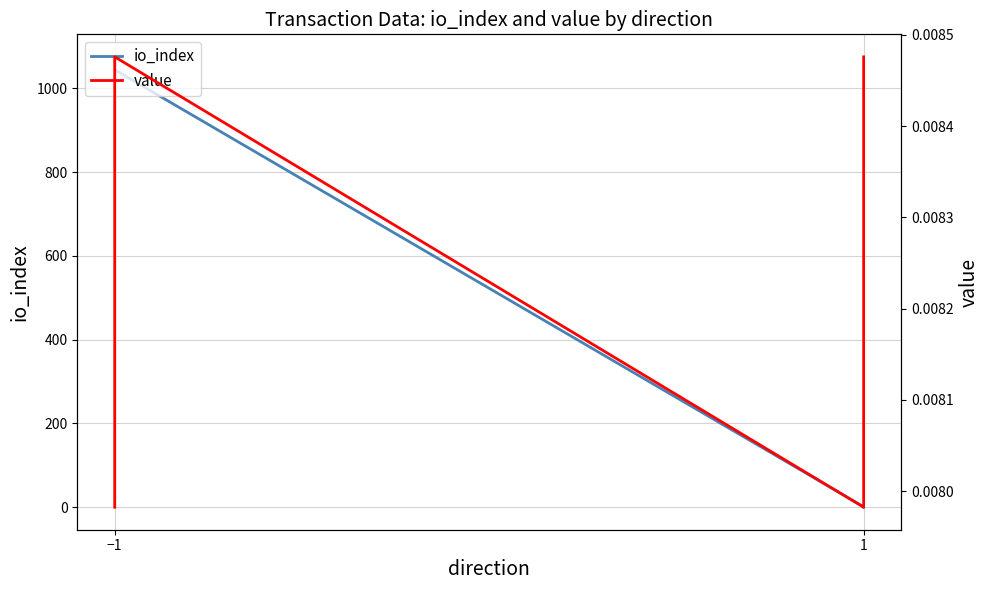

Reading left to right, transcribe all the data shown in this chart.

io_index: 1075.0	1044.0	1.0	0.0
value: 0.0	0.0	0.0	0.0